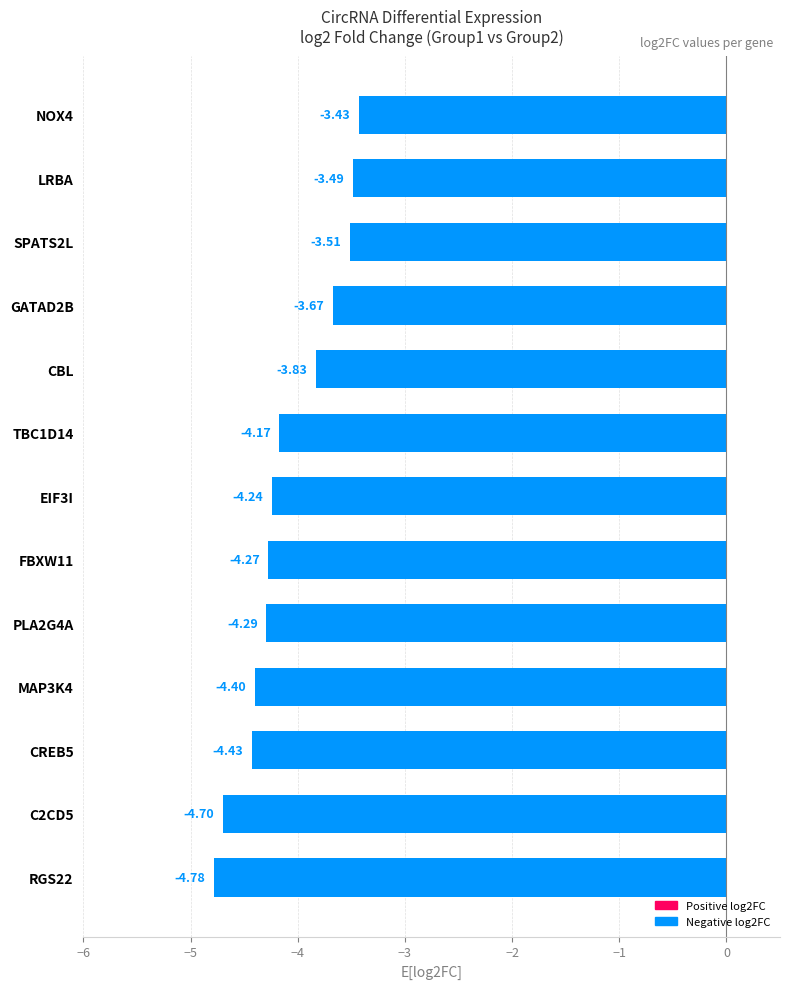

What is the difference between the second highest and second lowest values?

1.2